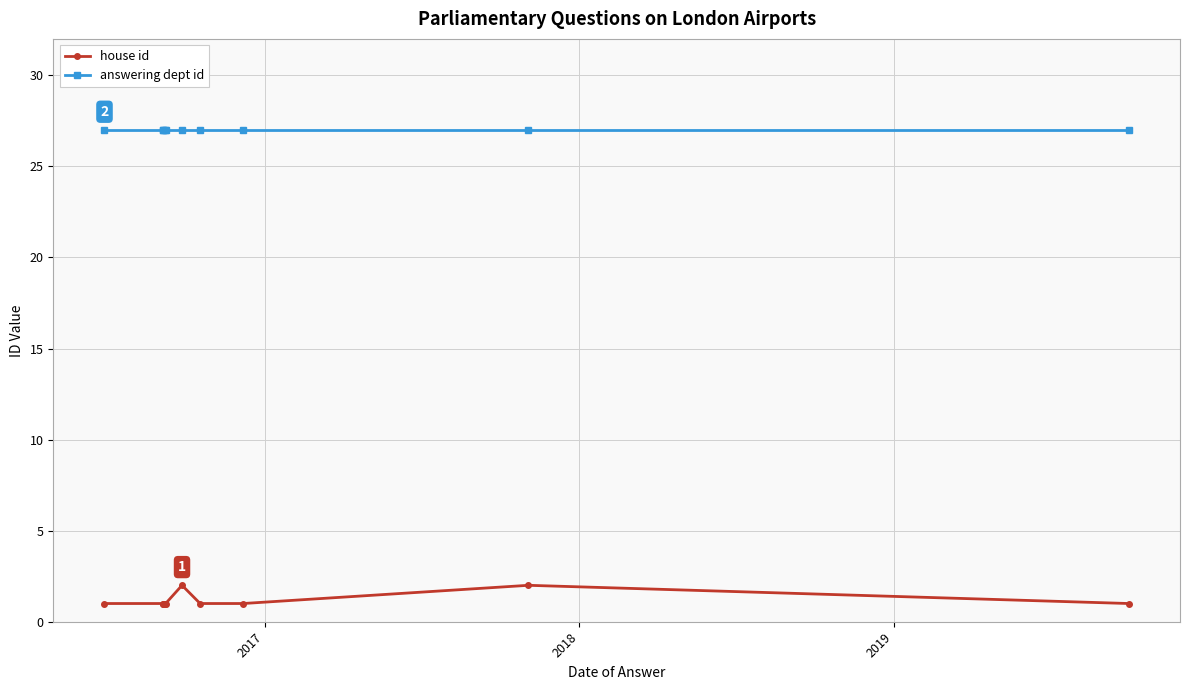

What is the total value across all series at 2019?

28